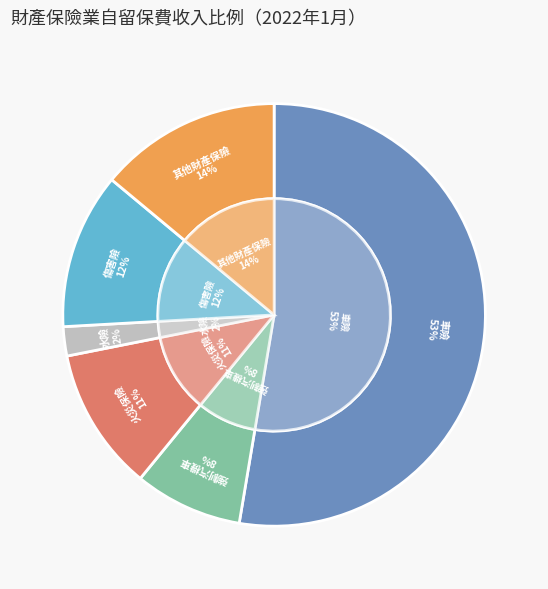

The 車險(不含強制險) slice represents 61% of the pie. True or false?

False